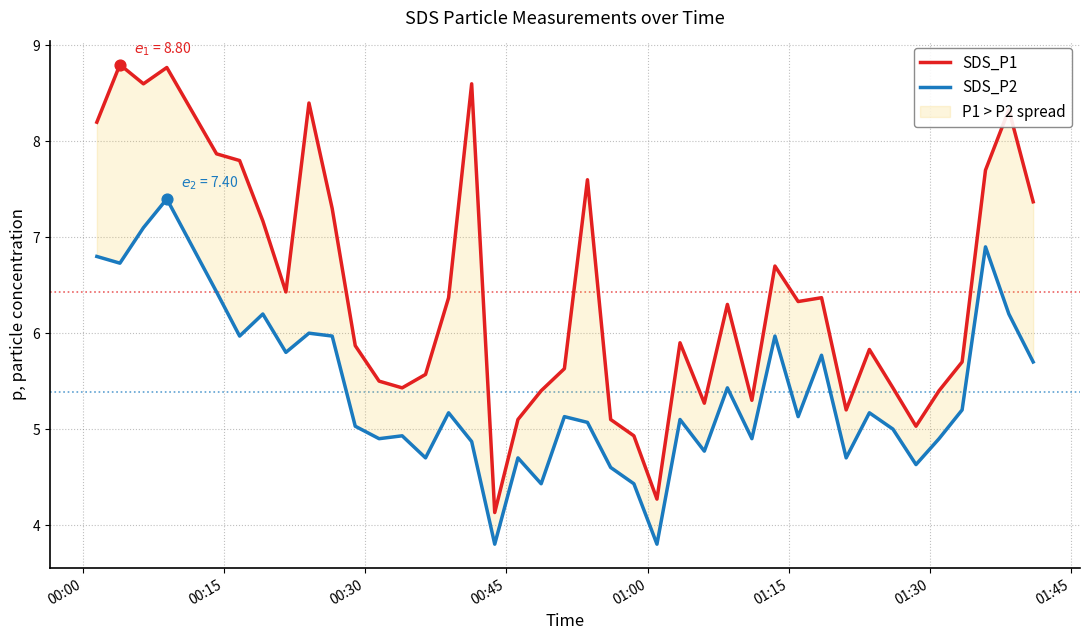

Which series has the largest total across all categories?

SDS_P1